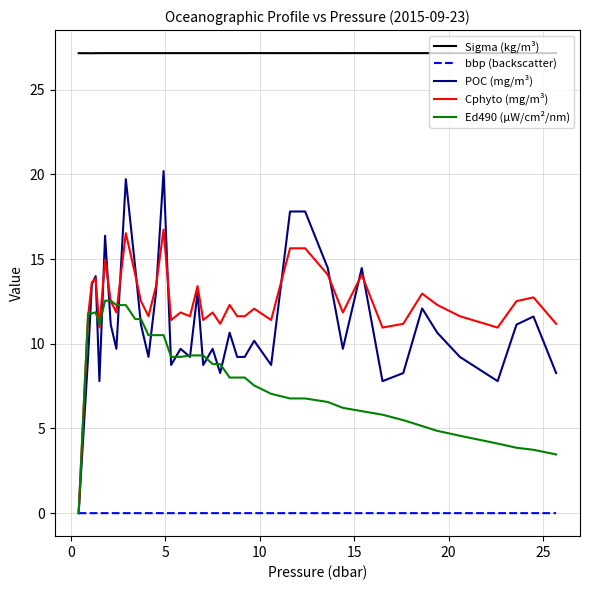

What is the maximum value shown in the chart?

27.2